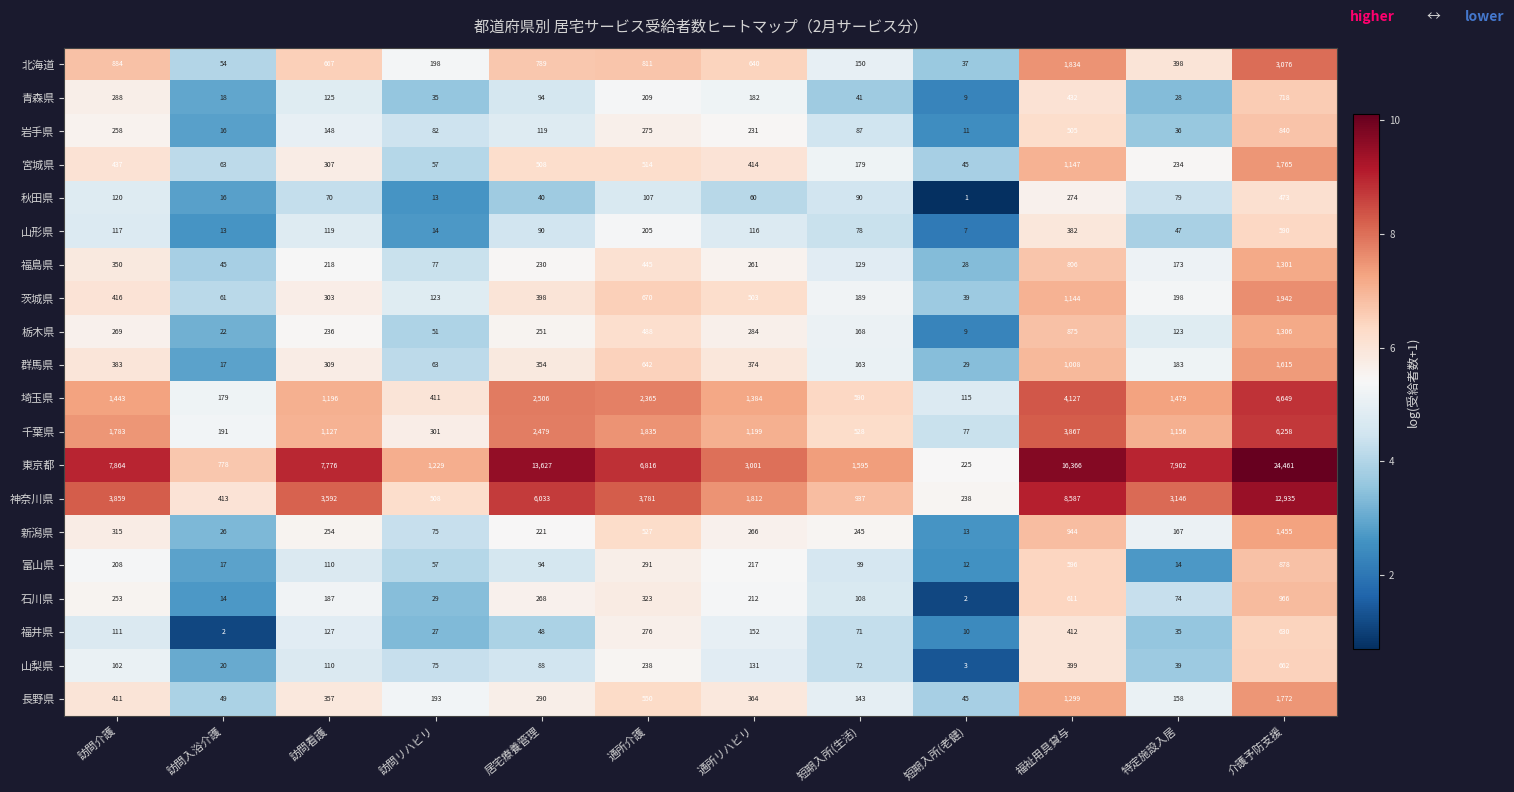

Which series has the largest total across all categories?

東京都